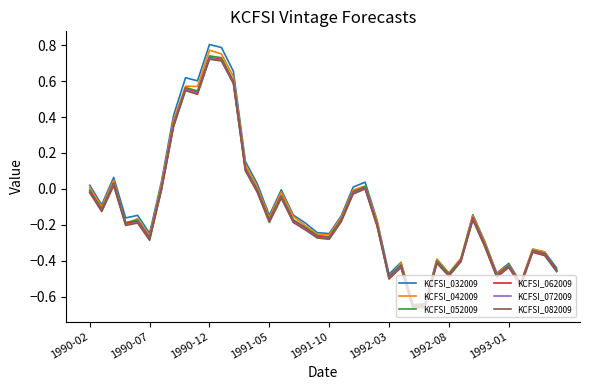

Which series has the largest range (max minus min)?

KCFSI_032009